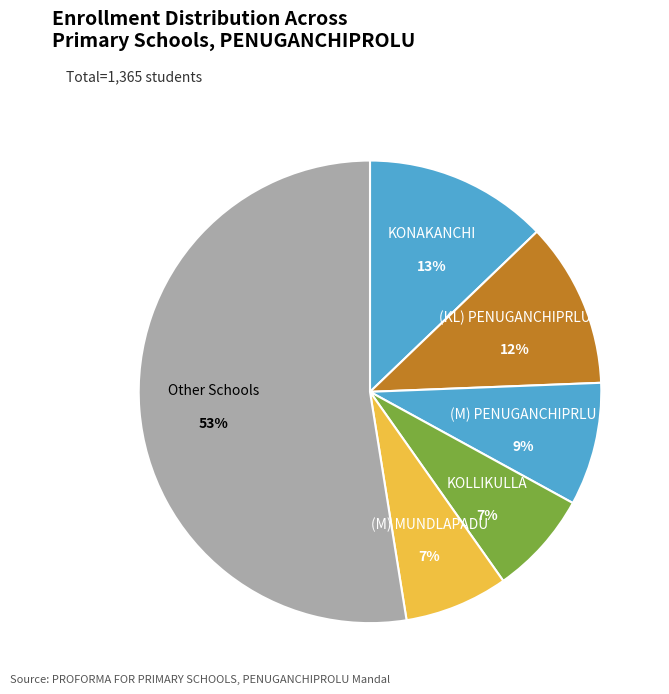

Count the number of slices in the pie.

6